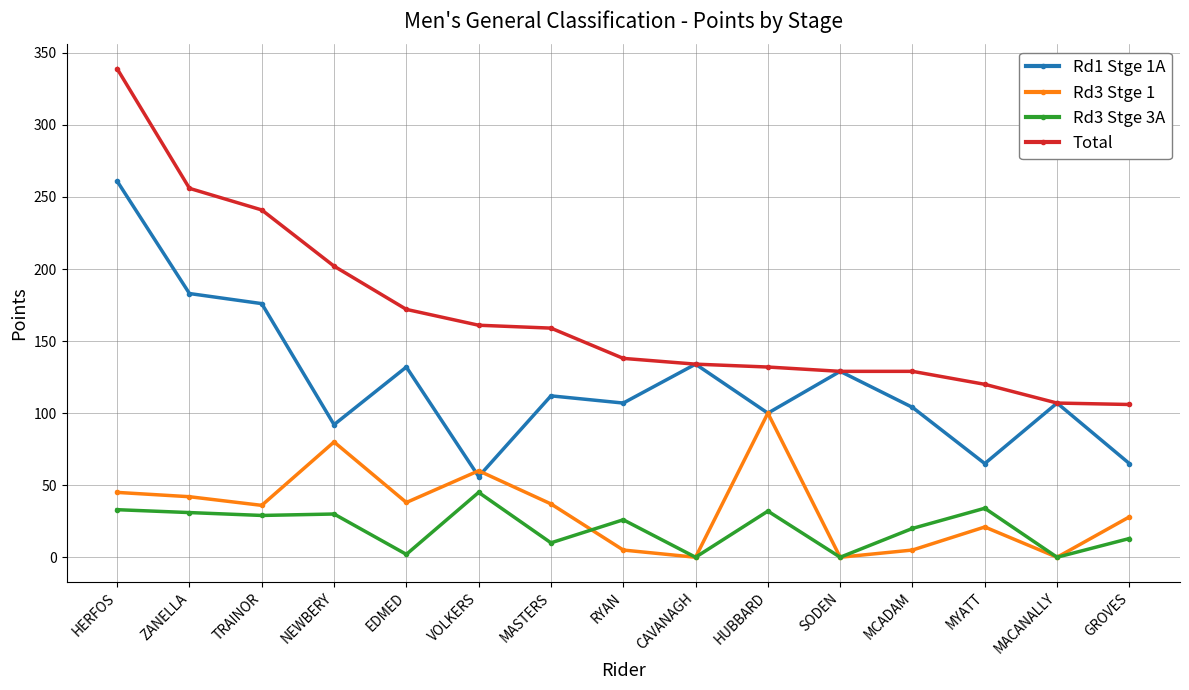

Is this an area chart (filled region under the line)?

No